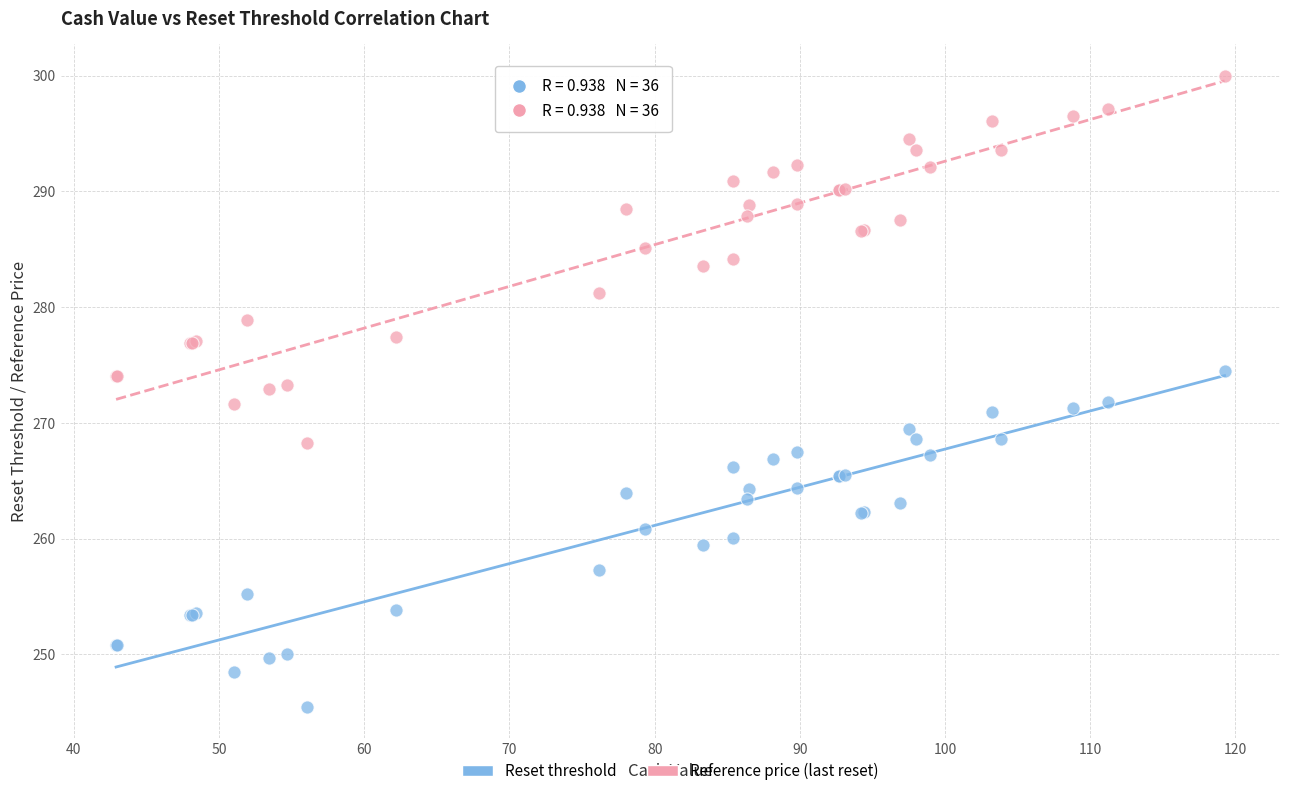

What are all the series names shown in the legend?

Reset threshold, Reference price (last reset)